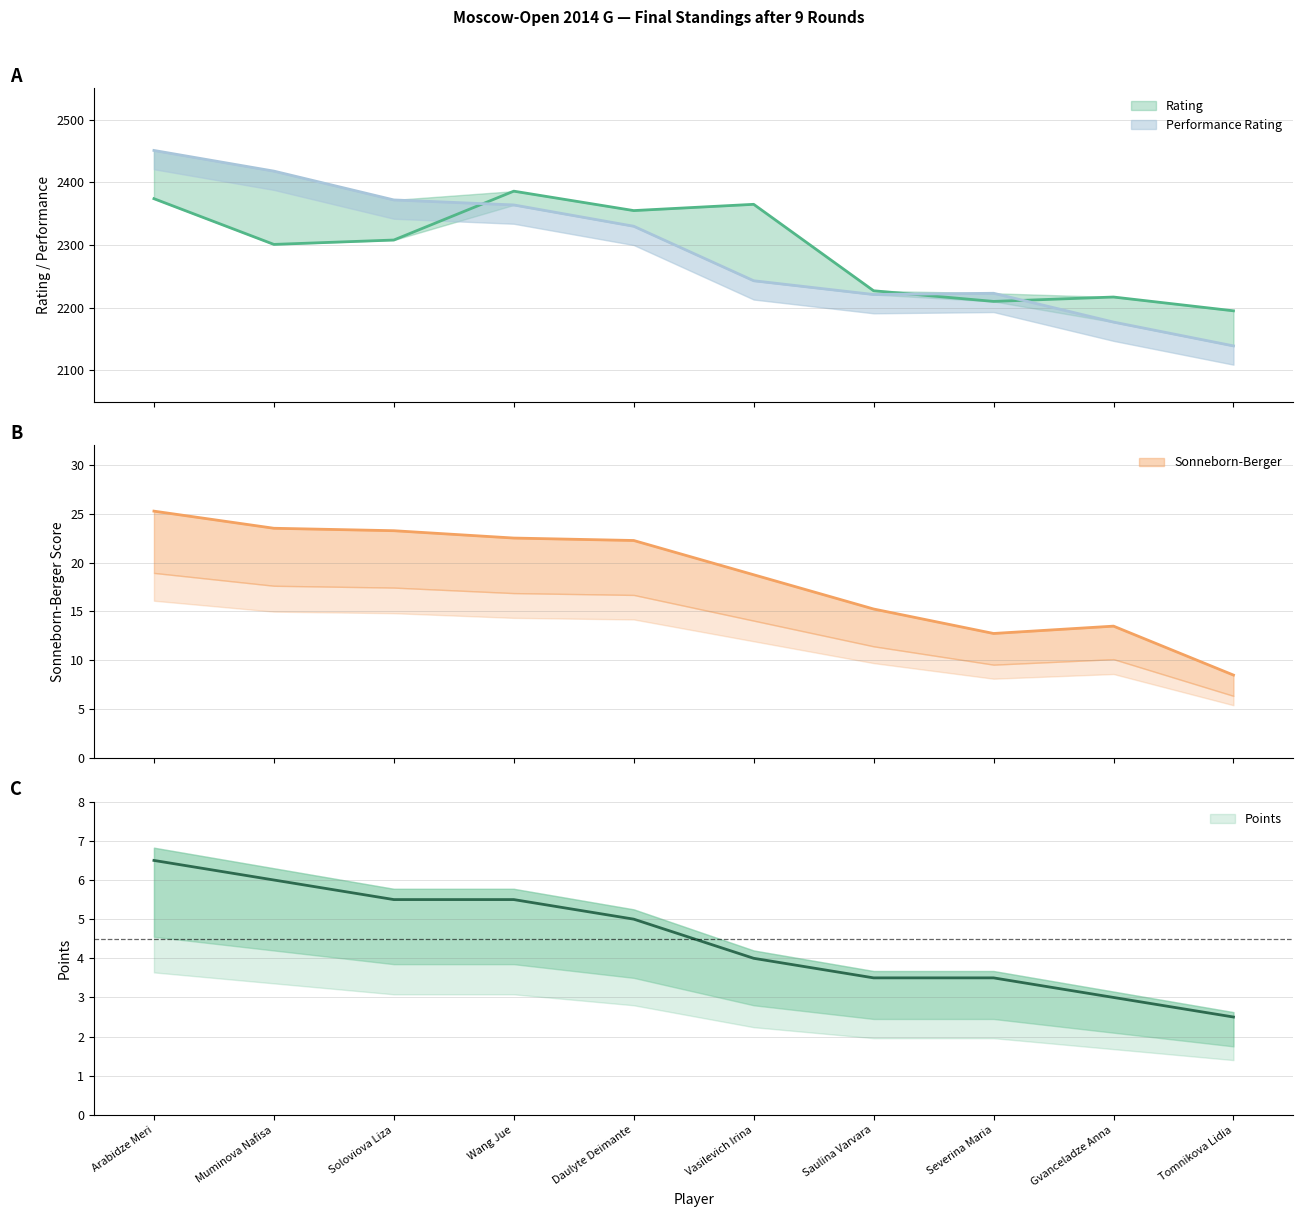

Reading right to left, list all the values displayed in this chart.

Rating: Tomnikova Lidia=2195.0	Gvanceladze Anna=2217.0	Severina Maria=2210.0	Saulina Varvara=2227.0	Vasilevich Irina=2365.0	Daulyte Deimante=2355.0	Wang Jue=2386.0	Soloviova Liza=2308.0	Muminova Nafisa=2301.0	Arabidze Meri=2374.0
Points: Tomnikova Lidia=2.5	Gvanceladze Anna=3.0	Severina Maria=3.5	Saulina Varvara=3.5	Vasilevich Irina=4.0	Daulyte Deimante=5.0	Wang Jue=5.5	Soloviova Liza=5.5	Muminova Nafisa=6.0	Arabidze Meri=6.5
Sonneborn-Berger: Tomnikova Lidia=8.5	Gvanceladze Anna=13.5	Severina Maria=12.8	Saulina Varvara=15.2	Vasilevich Irina=18.8	Daulyte Deimante=22.2	Wang Jue=22.5	Soloviova Liza=23.2	Muminova Nafisa=23.5	Arabidze Meri=25.2
Performance Rating: Tomnikova Lidia=2139.0	Gvanceladze Anna=2177.0	Severina Maria=2223.0	Saulina Varvara=2221.0	Vasilevich Irina=2243.0	Daulyte Deimante=2330.0	Wang Jue=2364.0	Soloviova Liza=2372.0	Muminova Nafisa=2418.0	Arabidze Meri=2451.0